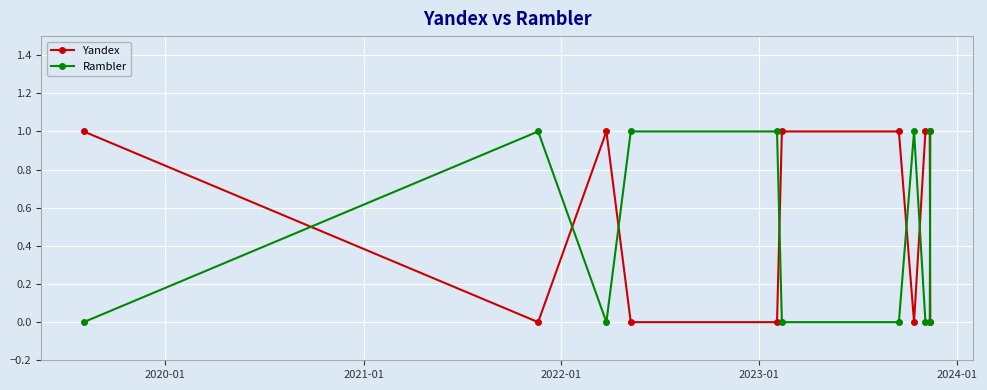

What is the sum of all Yandex values?

6